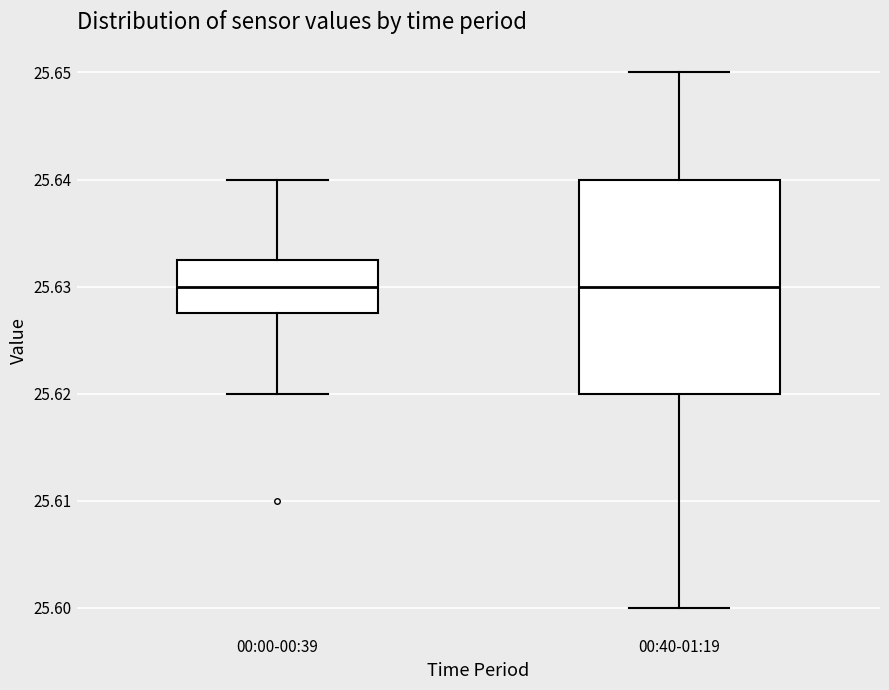

Comparing the boxes themselves (not the whiskers), which one is the tallest?

00:40-01:19